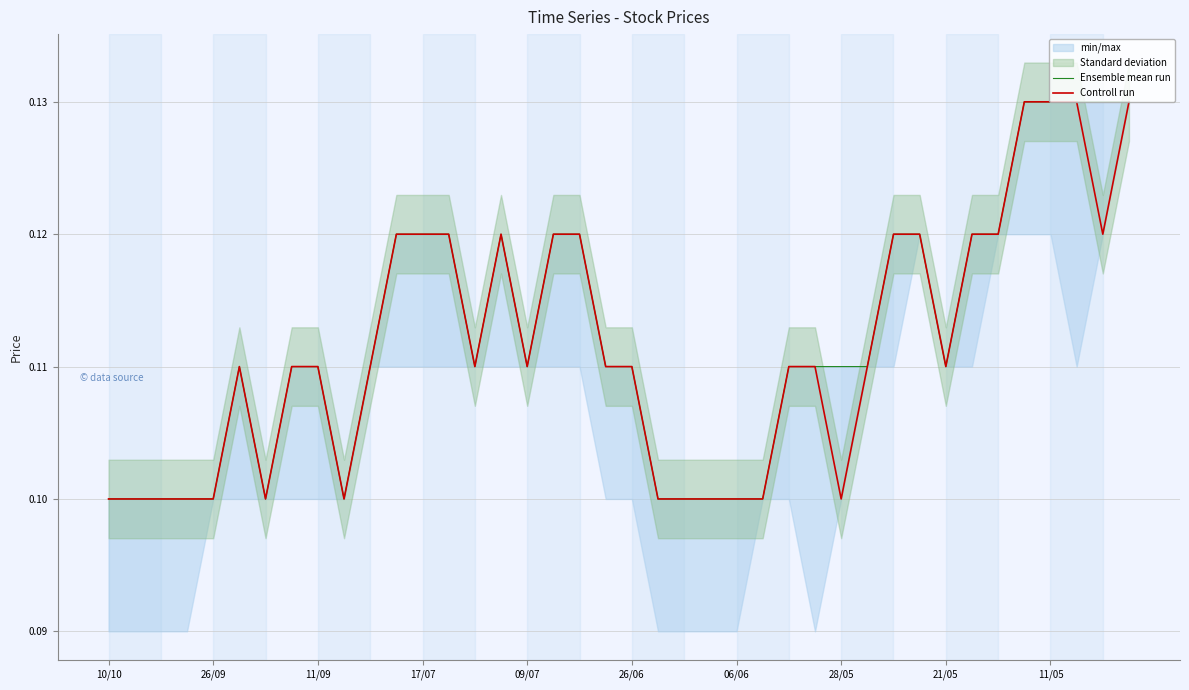

True or false: Controll run and Ensemble mean run cross at least once.

False